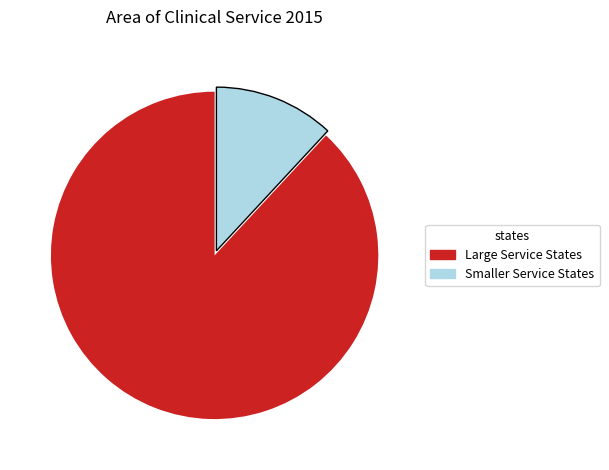

Count the number of slices in the pie.

2